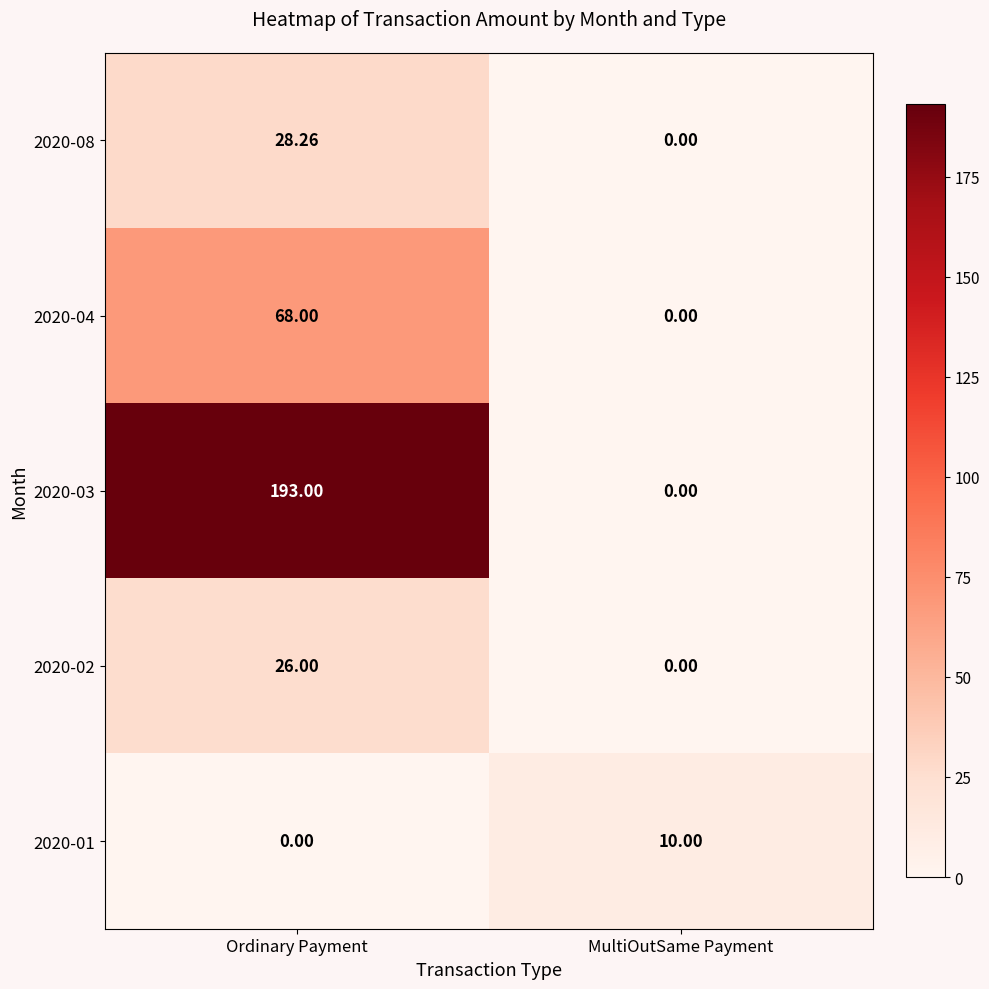

What is the total value across all series at Ordinary Payment?

315.3